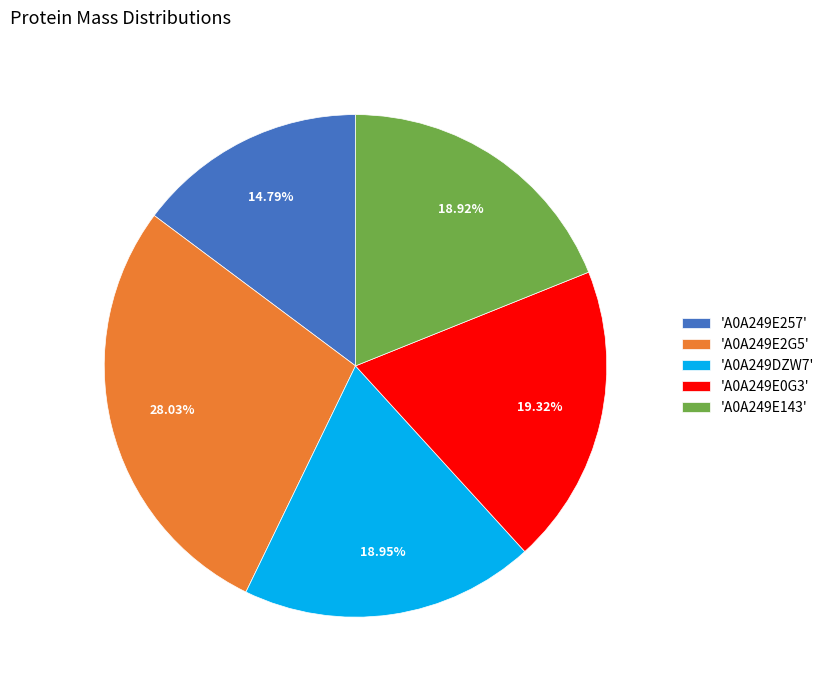

What is the smallest slice in the pie chart?

'A0A249E257'